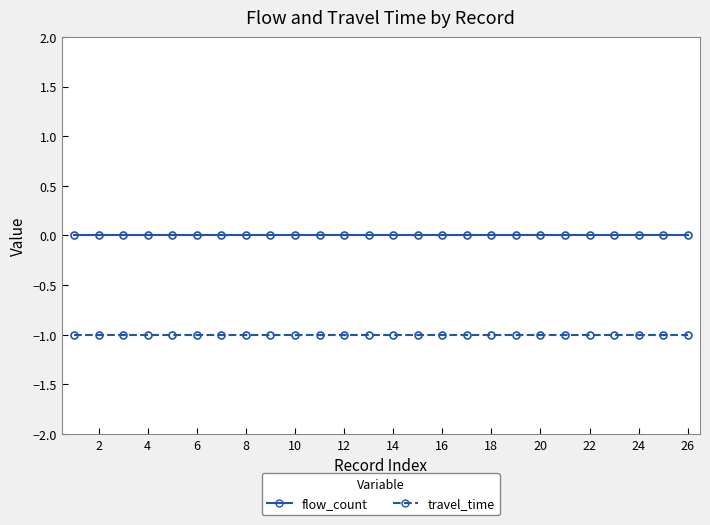

Rank the series by their maximum value, from lowest to highest.

travel_time, flow_count